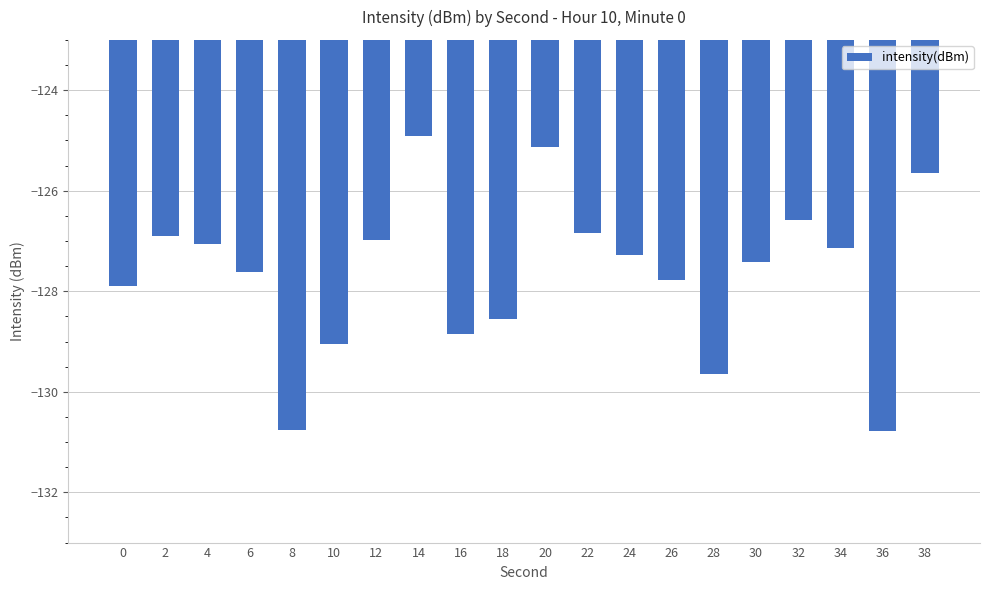

How many categories are shown in the chart?

20